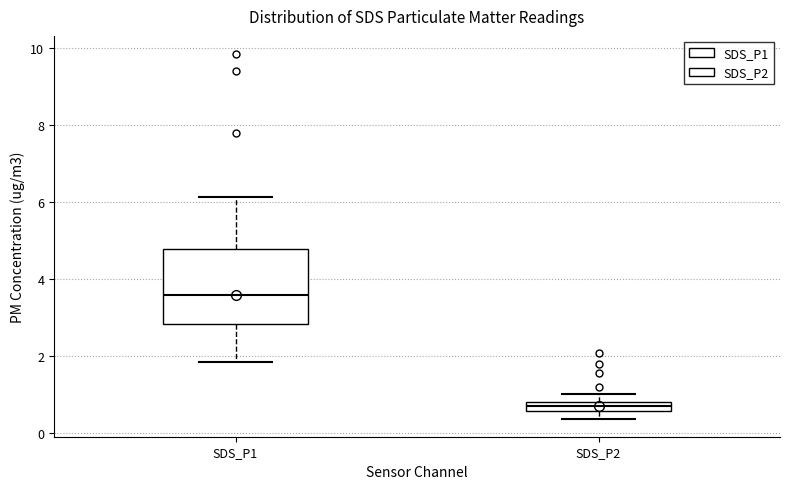

Where does the lower whisker of the box for SDS_P1 end on the y-axis? The values are not printed on the chart, so give them approximately, as read against the axis.

1.8